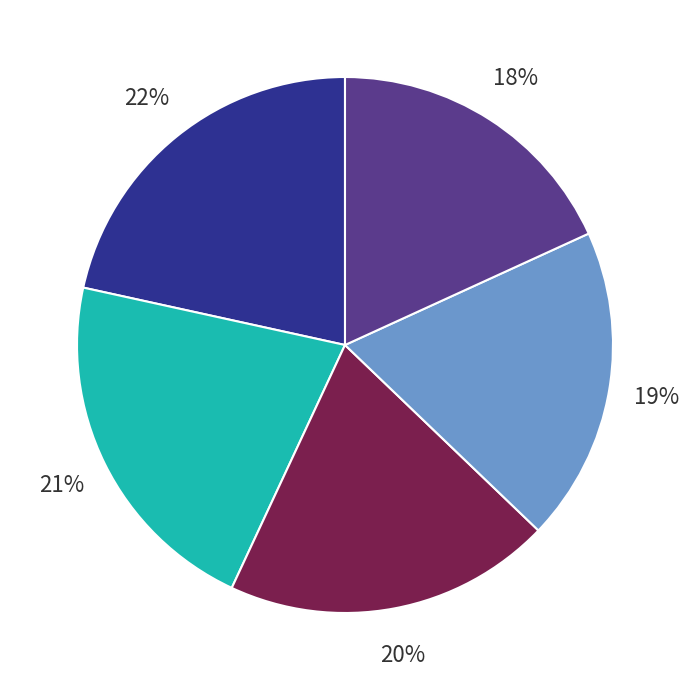

Is there any slice that represents more than half of the pie?

No